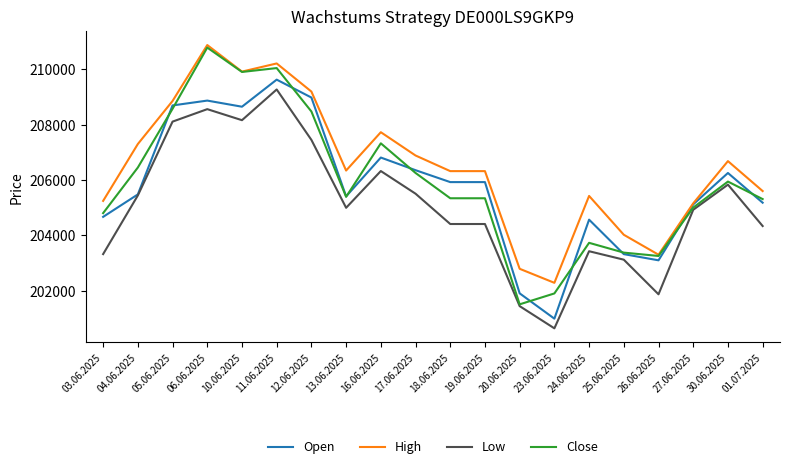

What is the lowest value of the Close series?

201514